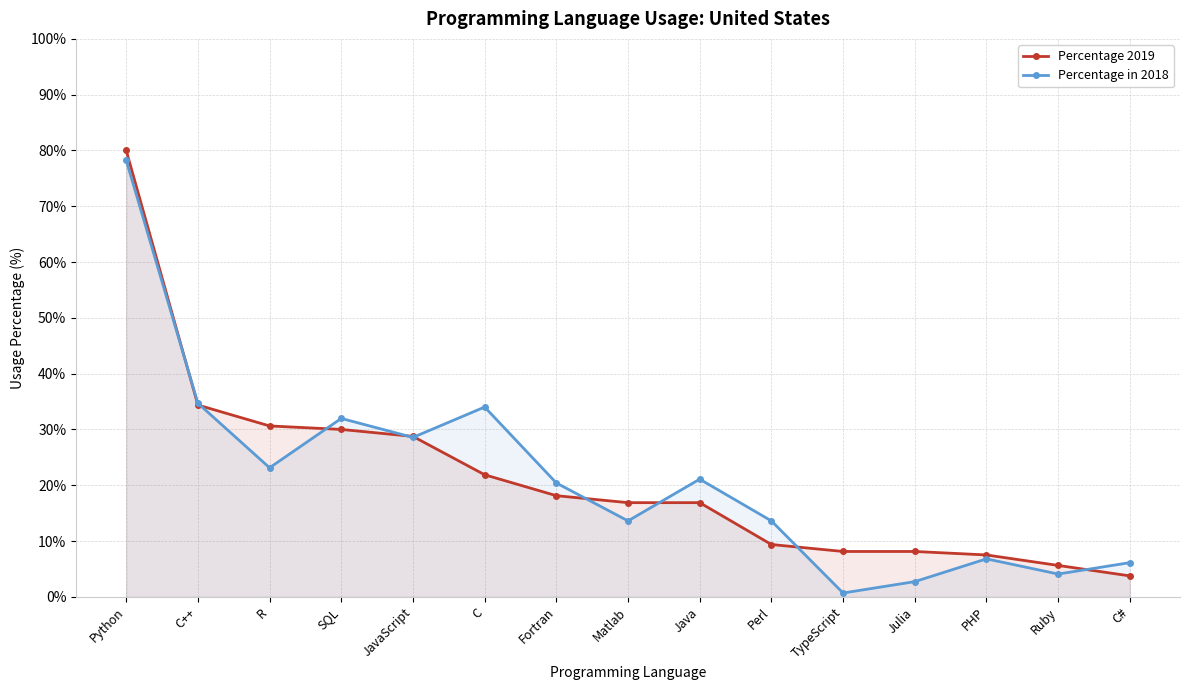

How many intersections are there between Percentage 2019 and Percentage in 2018?

9